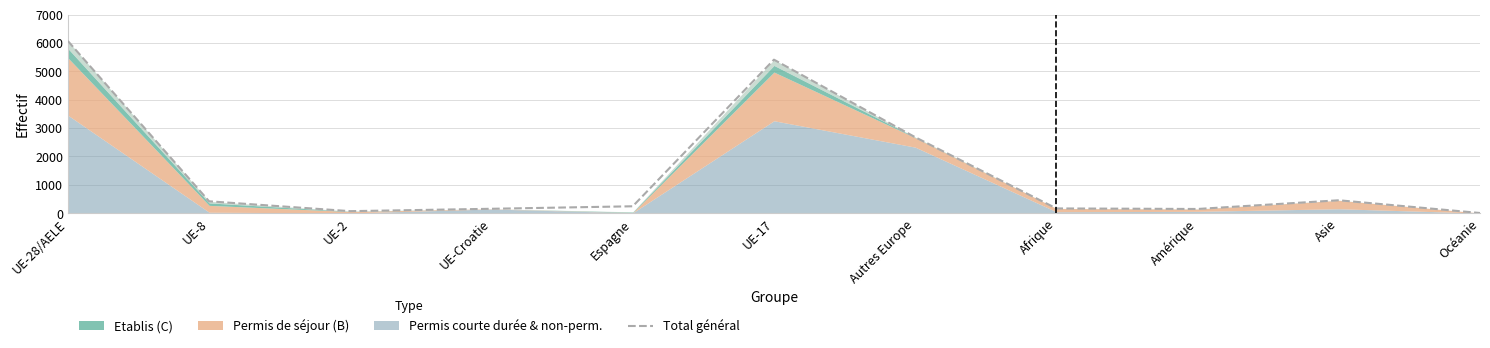

Approximately how many times larger is the value at UE-17 compared to UE-28/AELE?

0.9